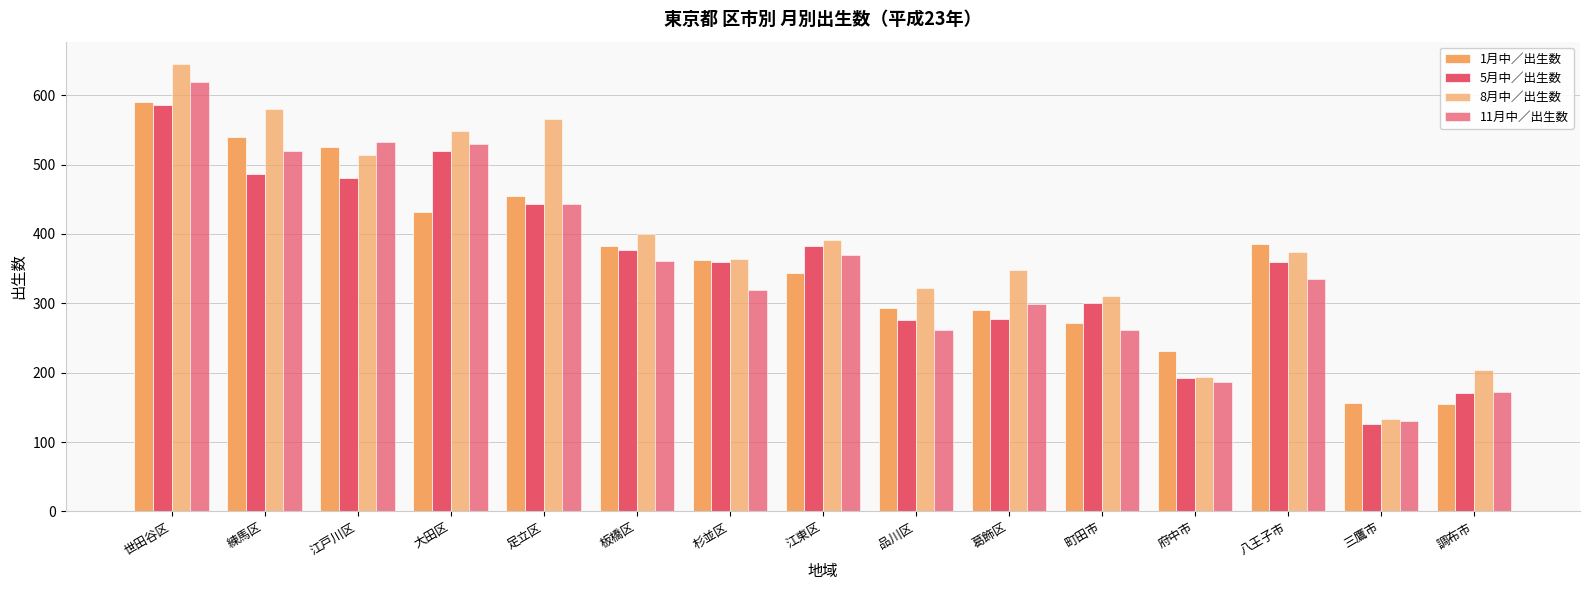

Reading left to right, what are all the values shown in this chart?

1月中／出生数: 世田谷区=590	練馬区=540	江戸川区=525	大田区=432	足立区=455	板橋区=383	杉並区=362	江東区=344	品川区=294	葛飾区=291	町田市=271	府中市=231	八王子市=386	三鷹市=157	調布市=155
5月中／出生数: 世田谷区=586	練馬区=486	江戸川区=480	大田区=520	足立区=443	板橋区=377	杉並区=360	江東区=382	品川区=276	葛飾区=278	町田市=301	府中市=192	八王子市=360	三鷹市=126	調布市=171
8月中／出生数: 世田谷区=645	練馬区=580	江戸川区=514	大田区=549	足立区=566	板橋区=400	杉並区=364	江東区=391	品川区=322	葛飾区=348	町田市=310	府中市=194	八王子市=374	三鷹市=133	調布市=204
11月中／出生数: 世田谷区=619	練馬区=520	江戸川区=533	大田区=530	足立区=443	板橋区=361	杉並区=319	江東区=370	品川区=261	葛飾区=299	町田市=262	府中市=186	八王子市=335	三鷹市=130	調布市=172